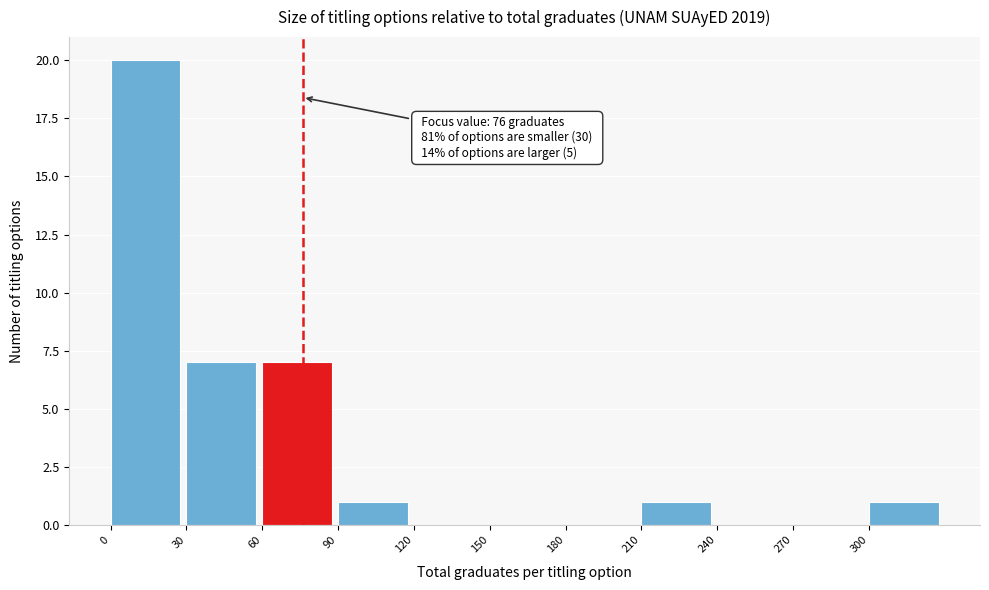

Which range on the x-axis has the tallest bar?

0 to 30